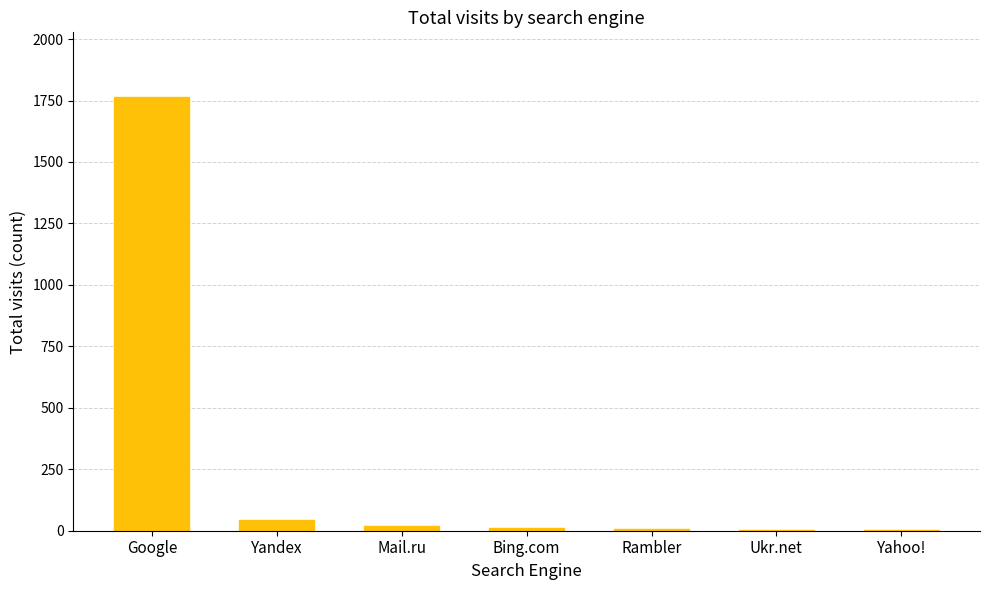

The chart shows a value of 42 at Yandex. True or false?

True